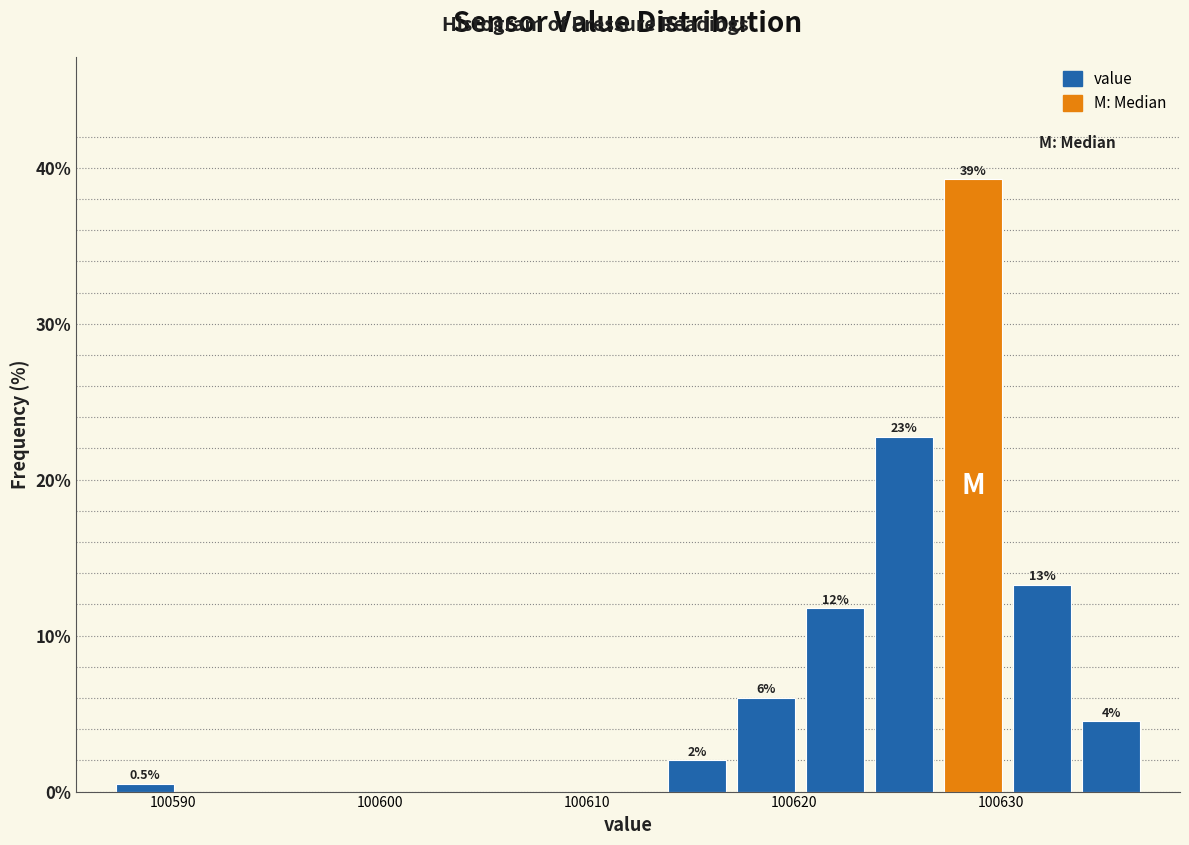

Read against the x-axis, roughly where is the centre of the tallest bar?

100629